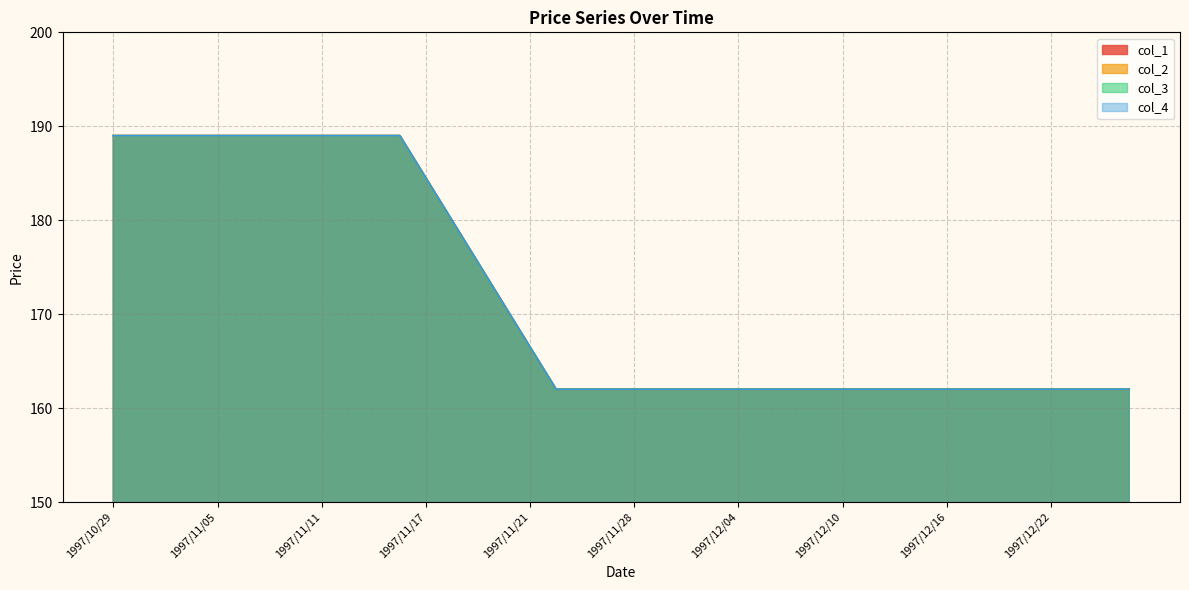

Reading left to right, transcribe all the data shown in this chart.

col_1: 1997/10/29=189.0	1997/10/30=189.0	1997/10/31=189.0	1997/11/04=189.0	1997/11/05=189.0	1997/11/06=189.0	1997/11/07=189.0	1997/11/10=189.0	1997/11/11=189.0	1997/11/12=189.0	1997/11/13=189.0	1997/11/14=189.0	1997/11/17=184.5	1997/11/18=180.0	1997/11/19=175.5	1997/11/20=171.0	1997/11/21=166.5	1997/11/25=162.0	1997/11/26=162.0	1997/11/27=162.0	1997/11/28=162.0	1997/12/01=162.0	1997/12/02=162.0	1997/12/03=162.0	1997/12/04=162.0	1997/12/05=162.0	1997/12/08=162.0	1997/12/09=162.0	1997/12/10=162.0	1997/12/11=162.0	1997/12/12=162.0	1997/12/15=162.0	1997/12/16=162.0	1997/12/17=162.0	1997/12/18=162.0	1997/12/19=162.0	1997/12/22=162.0	1997/12/24=162.0	1997/12/25=162.0	1997/12/26=162.0
col_2: 1997/10/29=189.0	1997/10/30=189.0	1997/10/31=189.0	1997/11/04=189.0	1997/11/05=189.0	1997/11/06=189.0	1997/11/07=189.0	1997/11/10=189.0	1997/11/11=189.0	1997/11/12=189.0	1997/11/13=189.0	1997/11/14=189.0	1997/11/17=184.5	1997/11/18=180.0	1997/11/19=175.5	1997/11/20=171.0	1997/11/21=166.5	1997/11/25=162.0	1997/11/26=162.0	1997/11/27=162.0	1997/11/28=162.0	1997/12/01=162.0	1997/12/02=162.0	1997/12/03=162.0	1997/12/04=162.0	1997/12/05=162.0	1997/12/08=162.0	1997/12/09=162.0	1997/12/10=162.0	1997/12/11=162.0	1997/12/12=162.0	1997/12/15=162.0	1997/12/16=162.0	1997/12/17=162.0	1997/12/18=162.0	1997/12/19=162.0	1997/12/22=162.0	1997/12/24=162.0	1997/12/25=162.0	1997/12/26=162.0
col_3: 1997/10/29=189.0	1997/10/30=189.0	1997/10/31=189.0	1997/11/04=189.0	1997/11/05=189.0	1997/11/06=189.0	1997/11/07=189.0	1997/11/10=189.0	1997/11/11=189.0	1997/11/12=189.0	1997/11/13=189.0	1997/11/14=189.0	1997/11/17=184.5	1997/11/18=180.0	1997/11/19=175.5	1997/11/20=171.0	1997/11/21=166.5	1997/11/25=162.0	1997/11/26=162.0	1997/11/27=162.0	1997/11/28=162.0	1997/12/01=162.0	1997/12/02=162.0	1997/12/03=162.0	1997/12/04=162.0	1997/12/05=162.0	1997/12/08=162.0	1997/12/09=162.0	1997/12/10=162.0	1997/12/11=162.0	1997/12/12=162.0	1997/12/15=162.0	1997/12/16=162.0	1997/12/17=162.0	1997/12/18=162.0	1997/12/19=162.0	1997/12/22=162.0	1997/12/24=162.0	1997/12/25=162.0	1997/12/26=162.0
col_4: 1997/10/29=189.0	1997/10/30=189.0	1997/10/31=189.0	1997/11/04=189.0	1997/11/05=189.0	1997/11/06=189.0	1997/11/07=189.0	1997/11/10=189.0	1997/11/11=189.0	1997/11/12=189.0	1997/11/13=189.0	1997/11/14=189.0	1997/11/17=184.5	1997/11/18=180.0	1997/11/19=175.5	1997/11/20=171.0	1997/11/21=166.5	1997/11/25=162.0	1997/11/26=162.0	1997/11/27=162.0	1997/11/28=162.0	1997/12/01=162.0	1997/12/02=162.0	1997/12/03=162.0	1997/12/04=162.0	1997/12/05=162.0	1997/12/08=162.0	1997/12/09=162.0	1997/12/10=162.0	1997/12/11=162.0	1997/12/12=162.0	1997/12/15=162.0	1997/12/16=162.0	1997/12/17=162.0	1997/12/18=162.0	1997/12/19=162.0	1997/12/22=162.0	1997/12/24=162.0	1997/12/25=162.0	1997/12/26=162.0